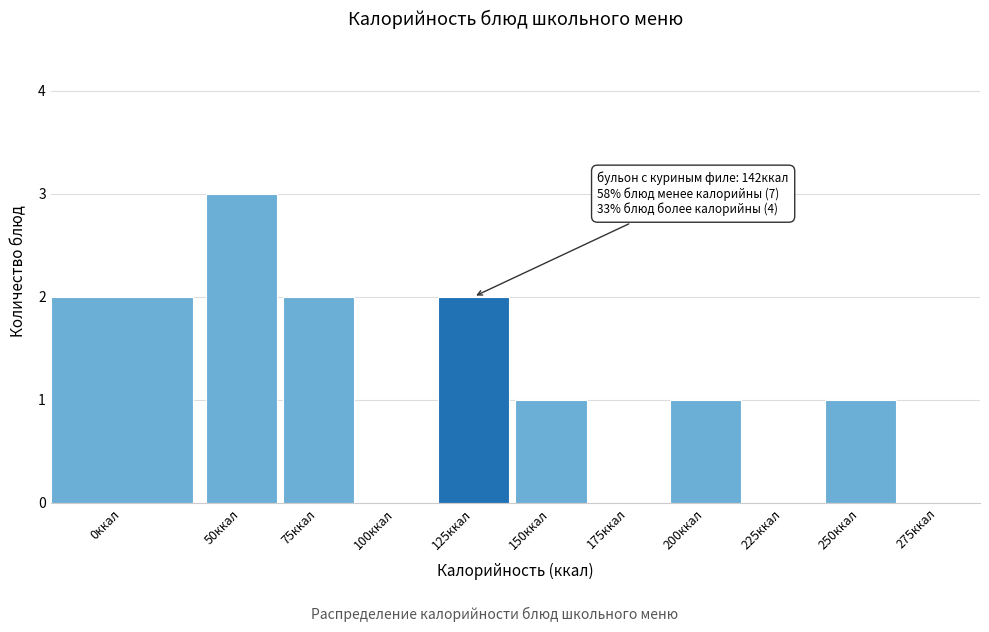

Reading left to right, extract all data points from this chart.

0ккал=2	50ккал=3	75ккал=2	100ккал=0	125ккал=2	150ккал=1	175ккал=0	200ккал=1	225ккал=0	250ккал=1	275ккал=0